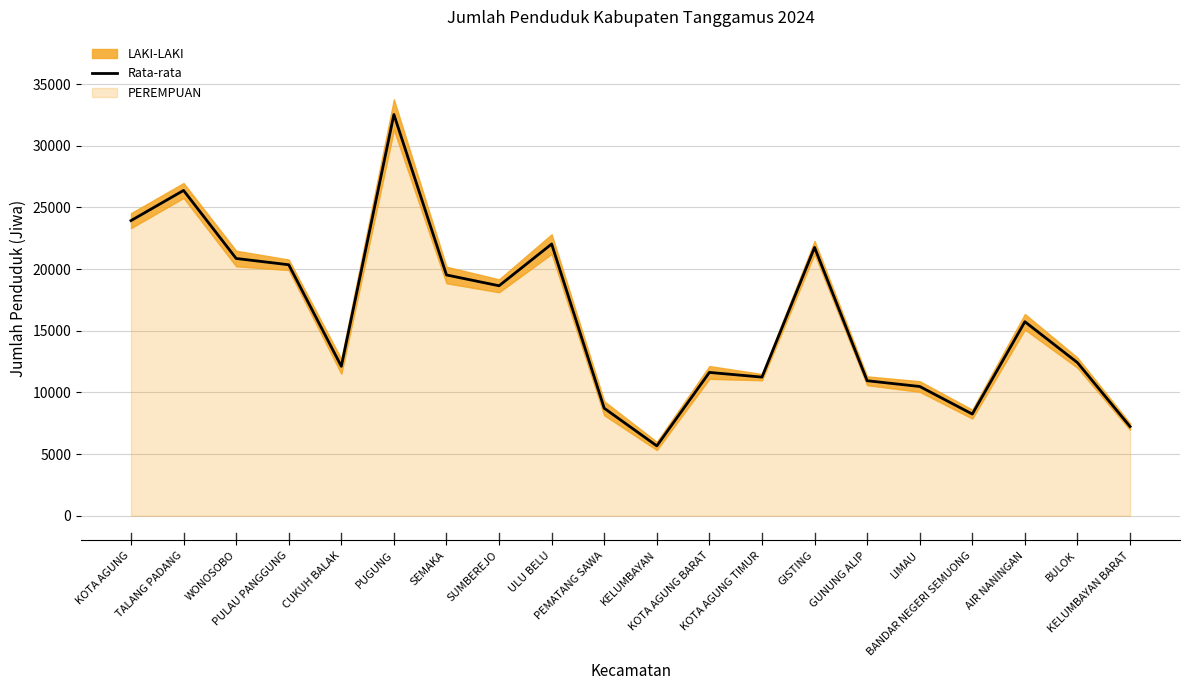

What is the change in value from BANDAR NEGERI SEMUONG to AIR NANINGAN?

+7488.5